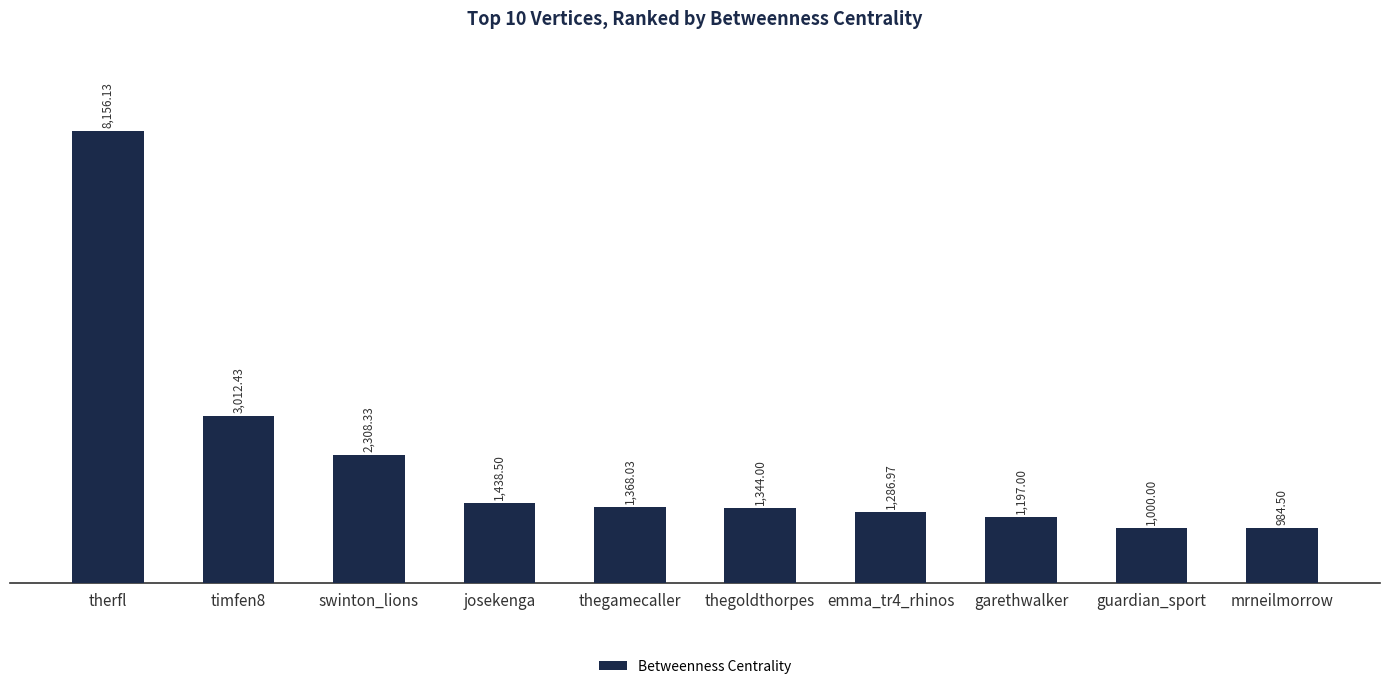

Reading left to right, transcribe all the data shown in this chart.

8156.1	3012.4	2308.3	1438.5	1368.0	1344.0	1287.0	1197.0	1000.0	984.5